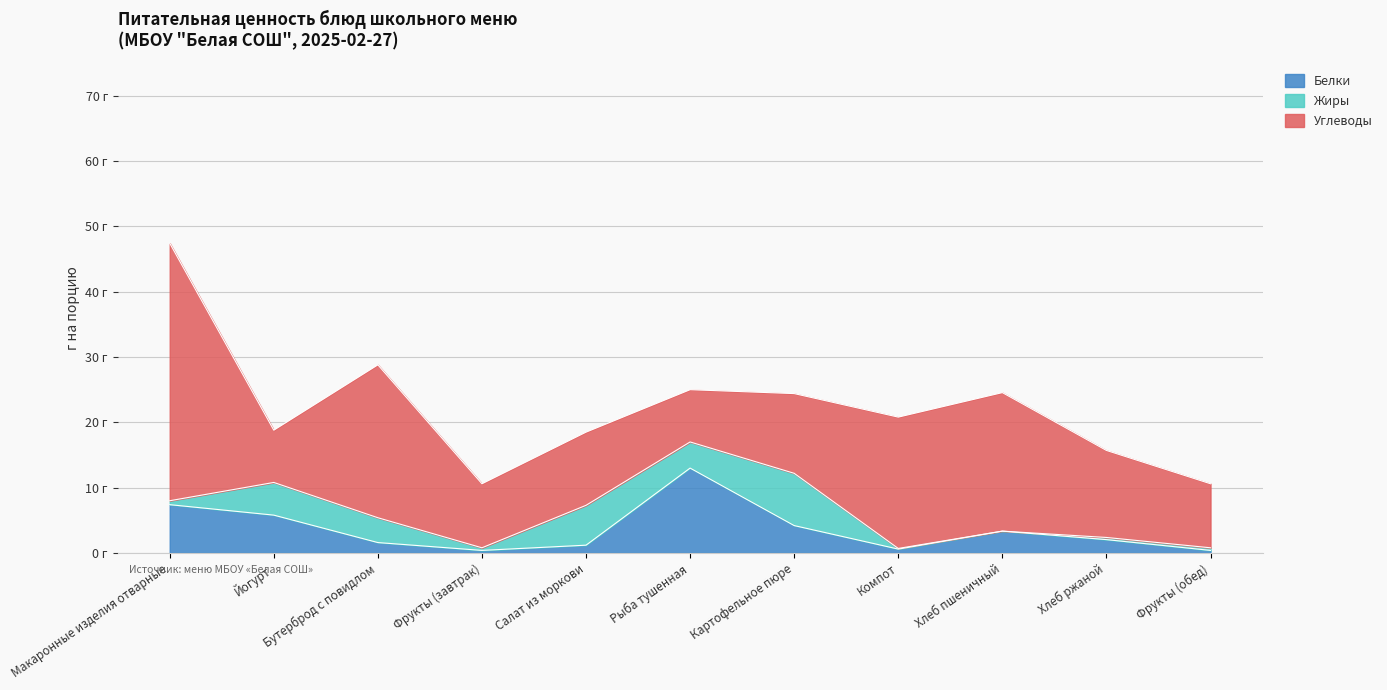

The value of Углеводы at Фрукты (обед) is 14.4. True or false?

False